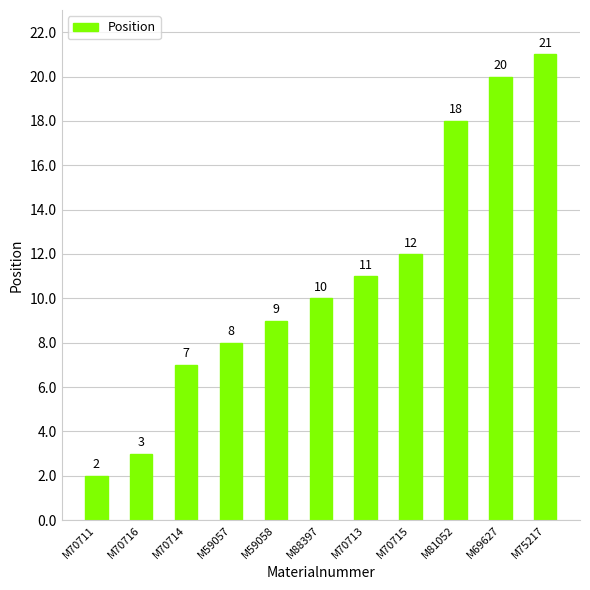

Reading left to right, list all the values displayed in this chart.

M70711=2	M70716=3	M70714=7	M59057=8	M59058=9	M88397=10	M70713=11	M70715=12	M81052=18	M69627=20	M75217=21